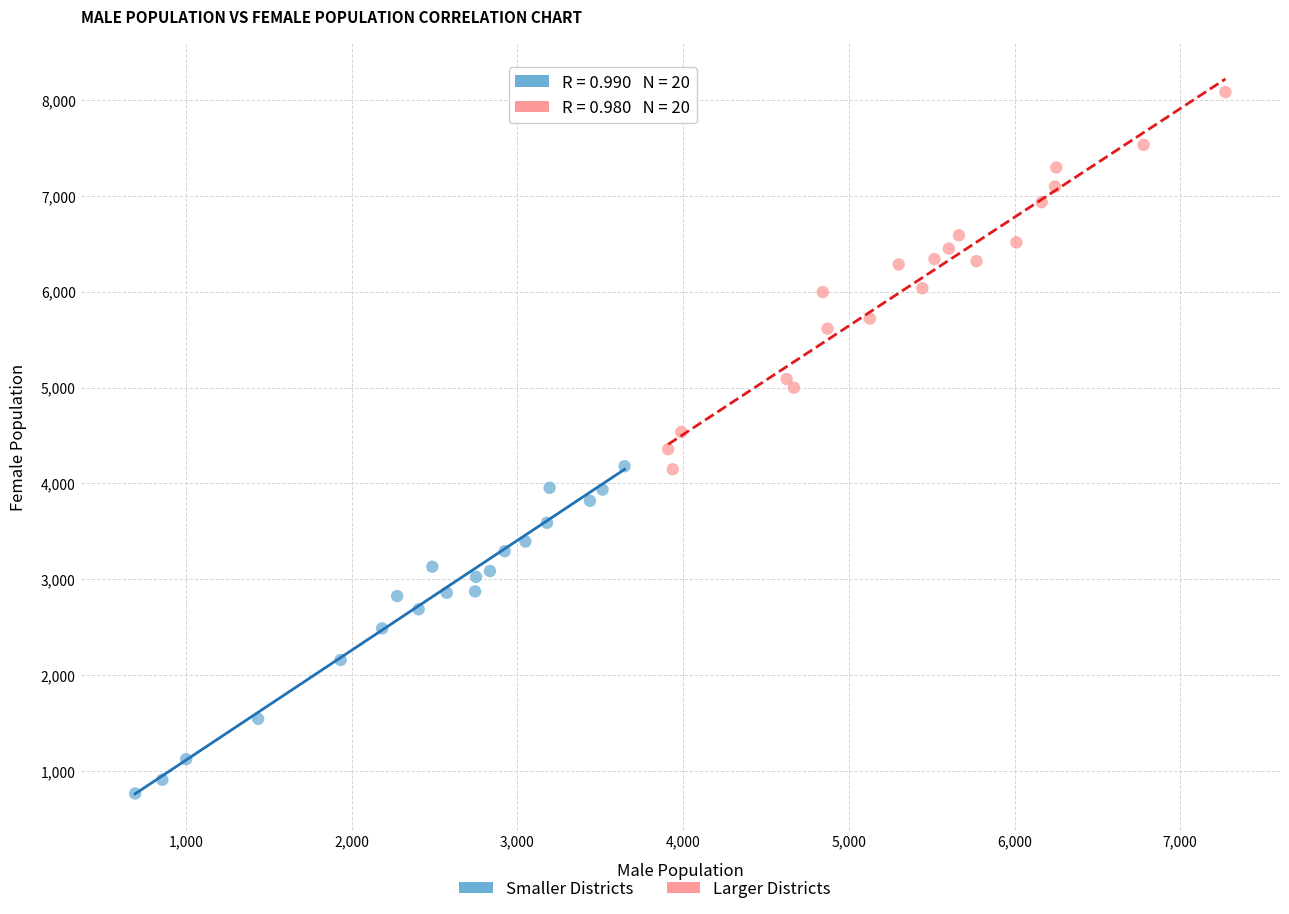

Which series has the widest spread of Y values?

Larger Districts